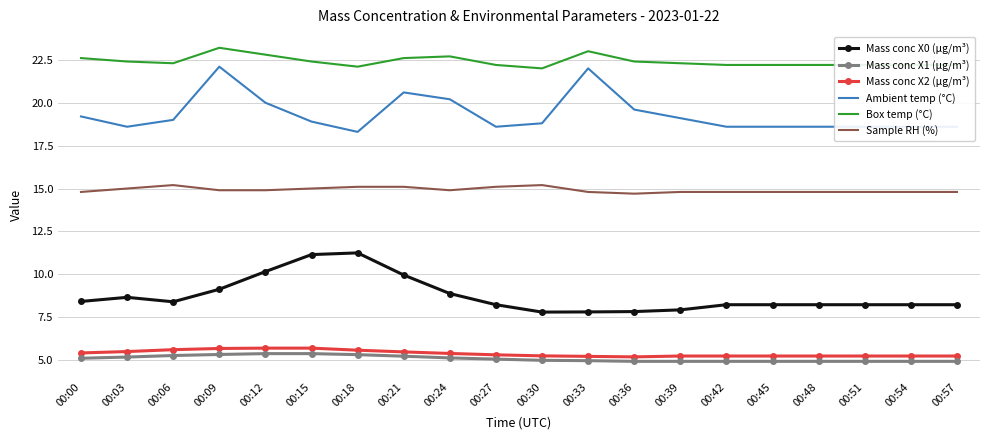

What is the difference between the Ambient temp (°C) values at 00:27 and 00:12?

1.4